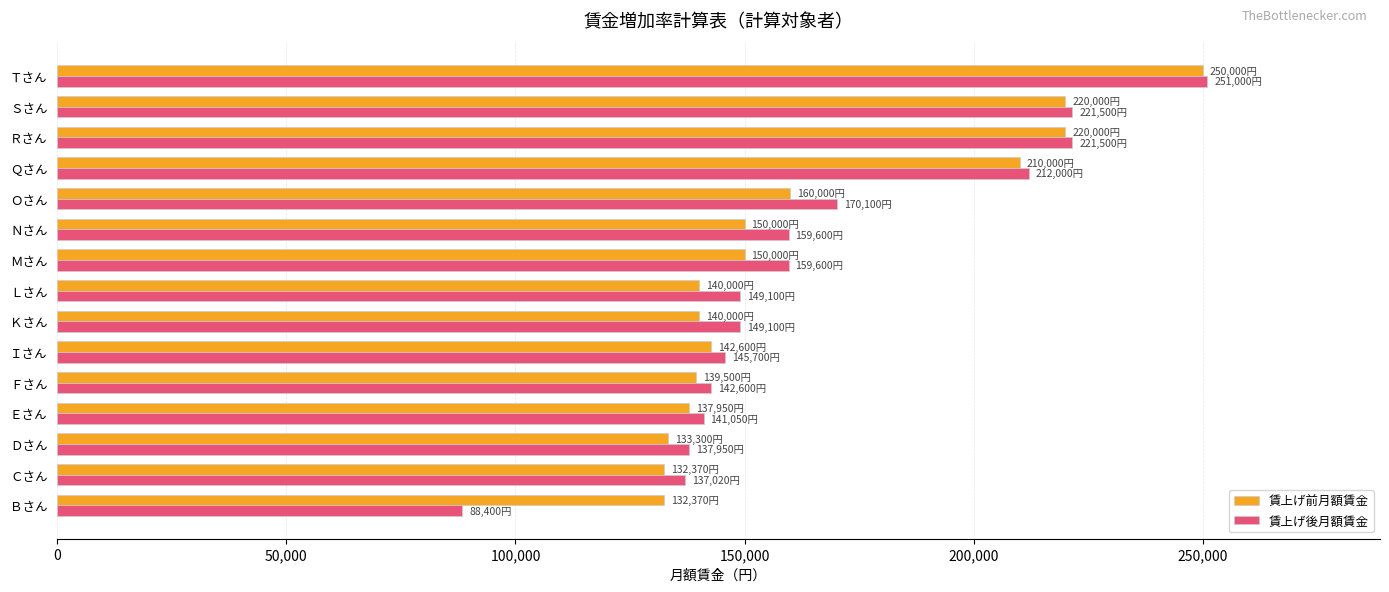

What is the approximate value of 賃上げ後月額賃金 at Ｎさん?

159600